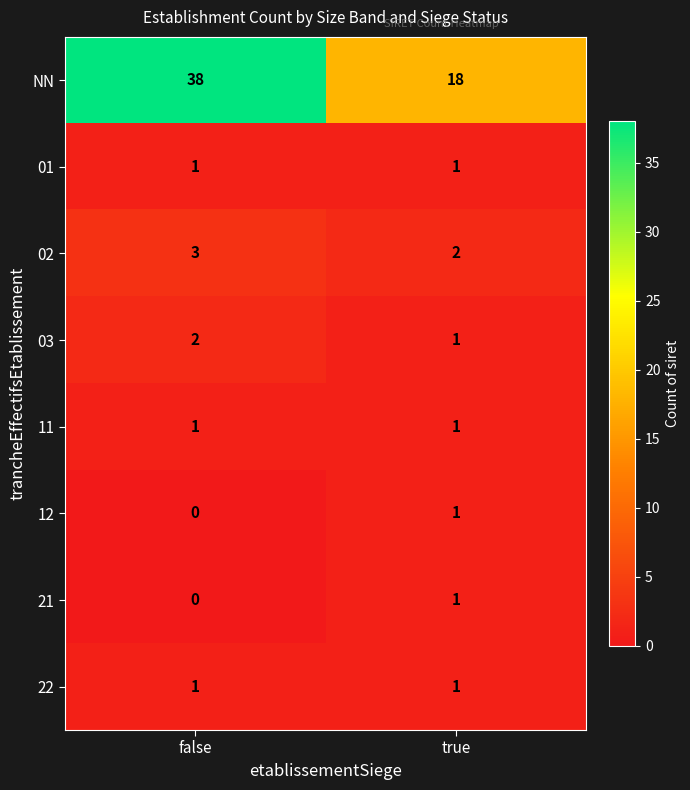

What is the difference between the maximum and minimum values in the NN series?

20